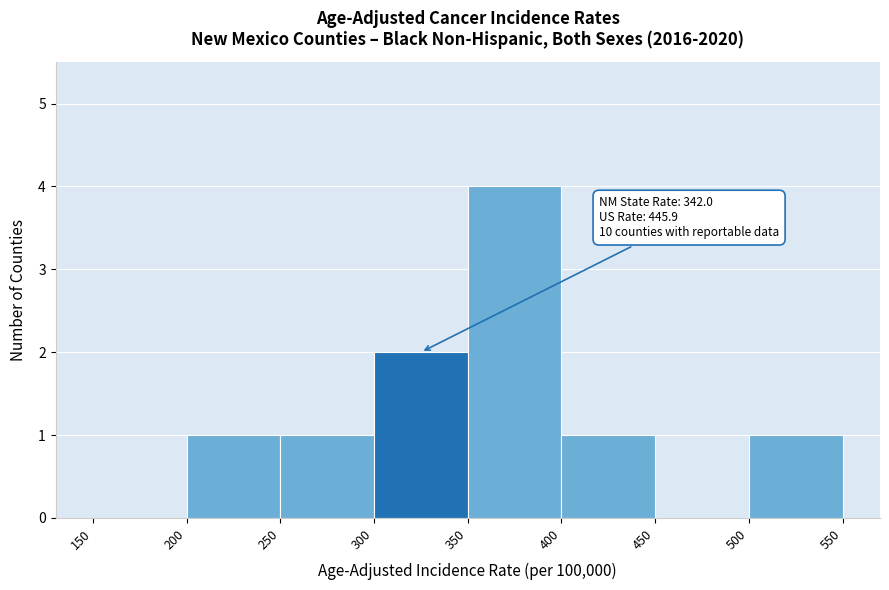

Over which range of the x-axis is the bar tallest?

350 to 400